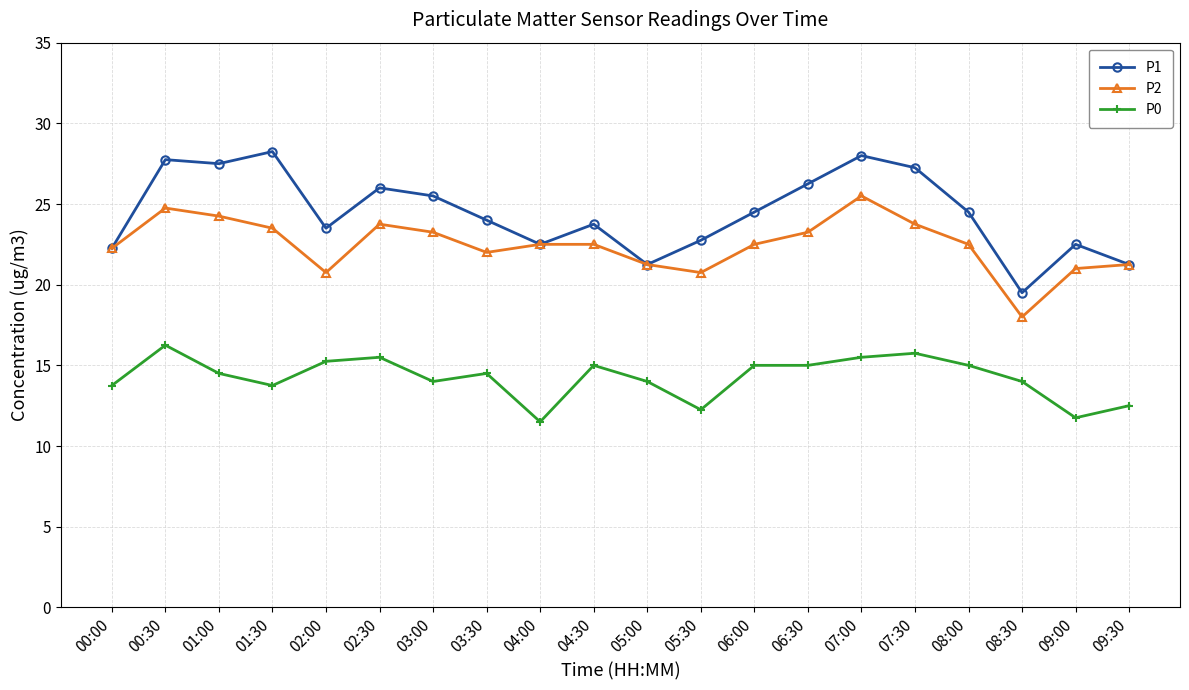

How many lines are shown in the chart?

3